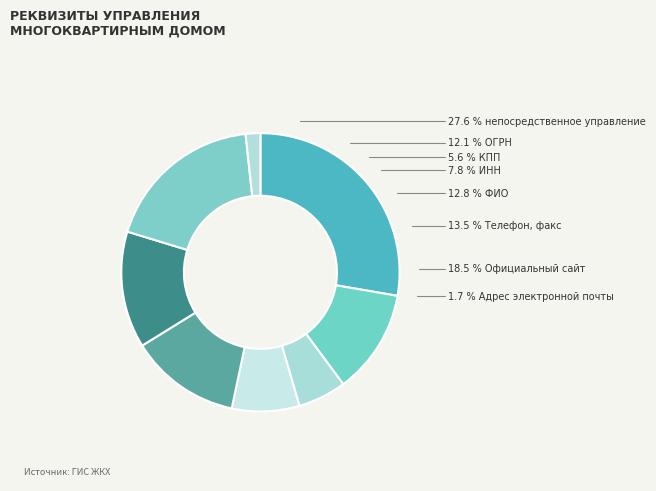

True or false: КПП accounts for 1% of the total.

False